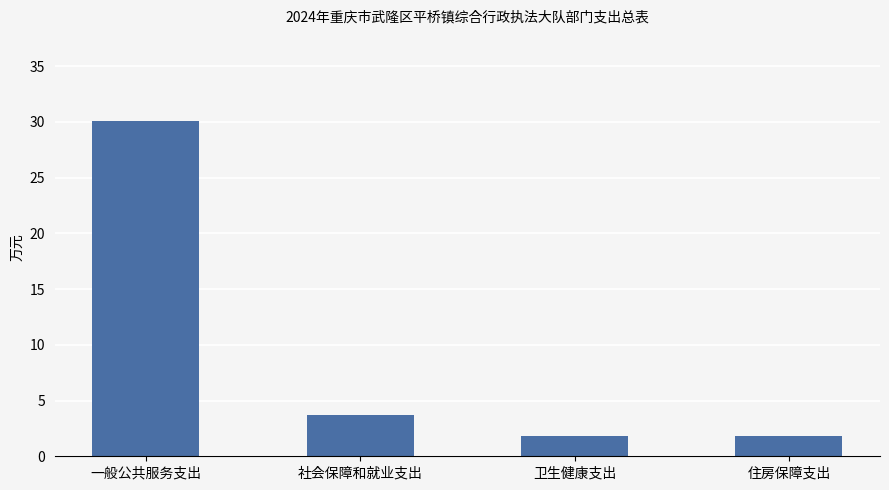

Which has a higher value, 住房保障支出 or 社会保障和就业支出?

社会保障和就业支出